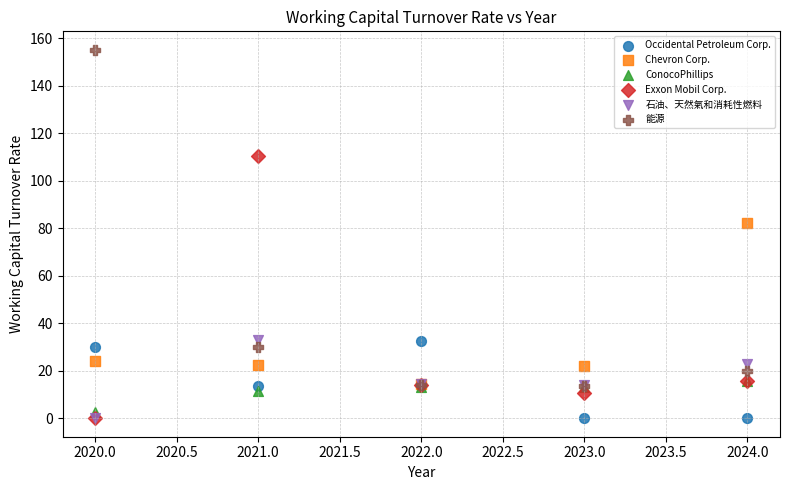

Across all series, what Y value is closest to 77?

82.2